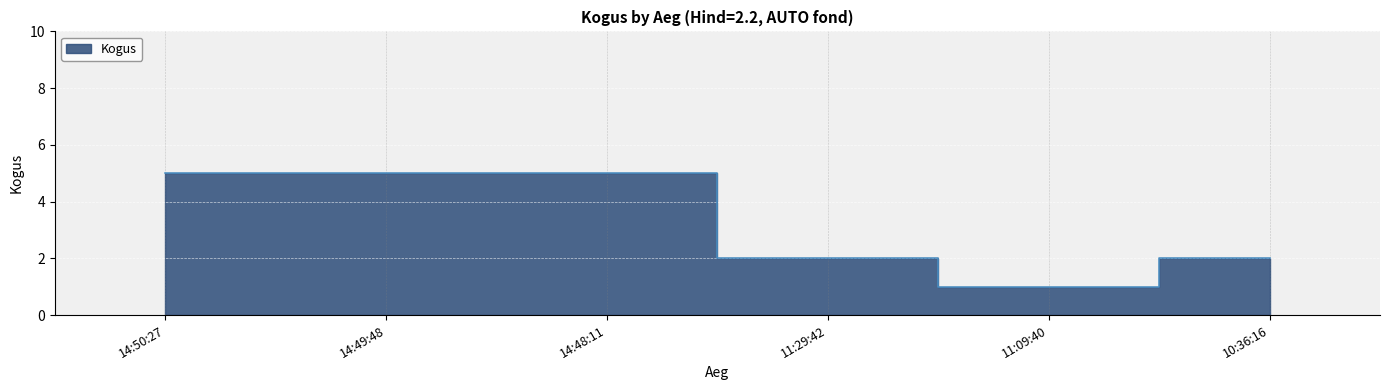

How many points are lower than both their immediate neighbors (excluding endpoints)?

1